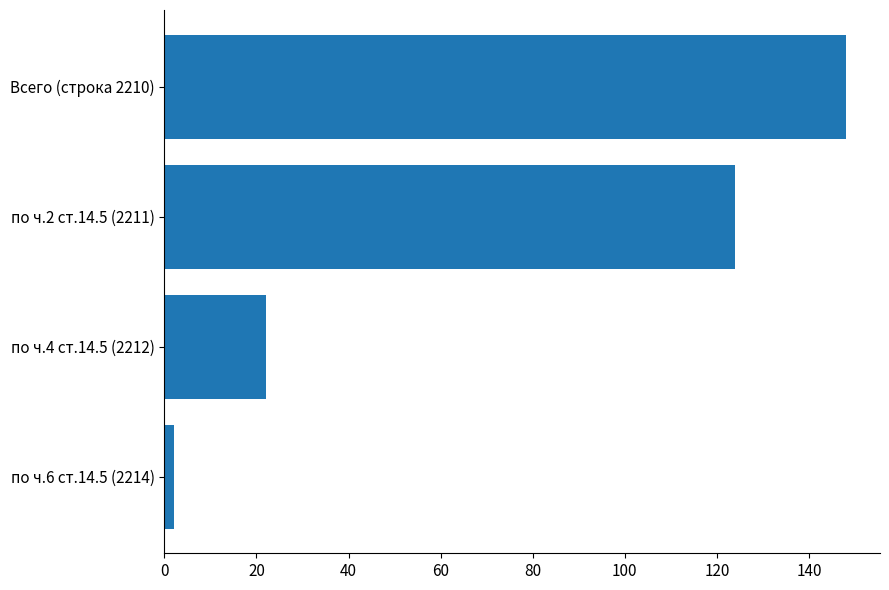

What is the difference between the maximum and minimum values?

146